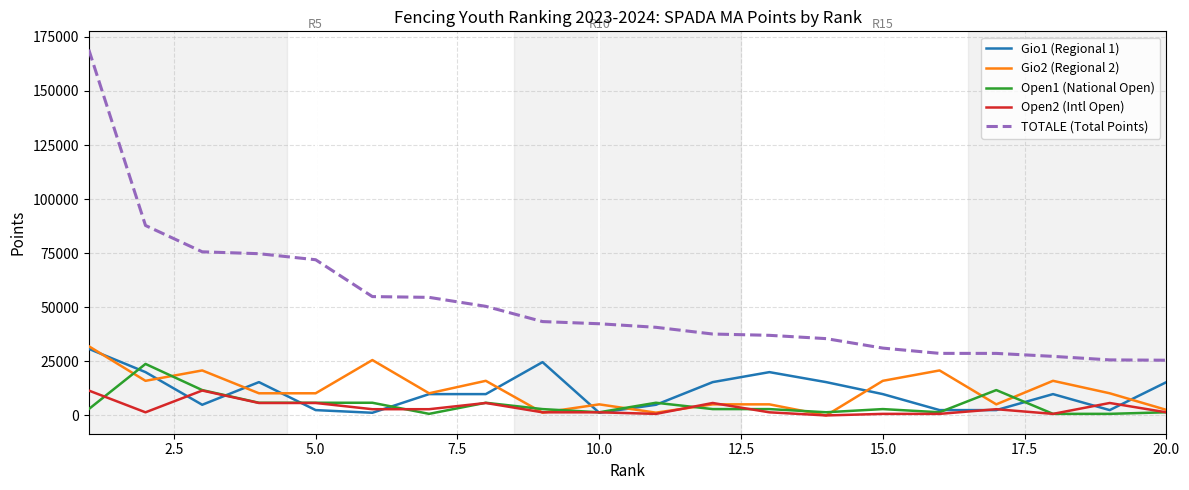

True or false: Gio2 (Regional 2) and TOTALE (Total Points) cross at least once.

False